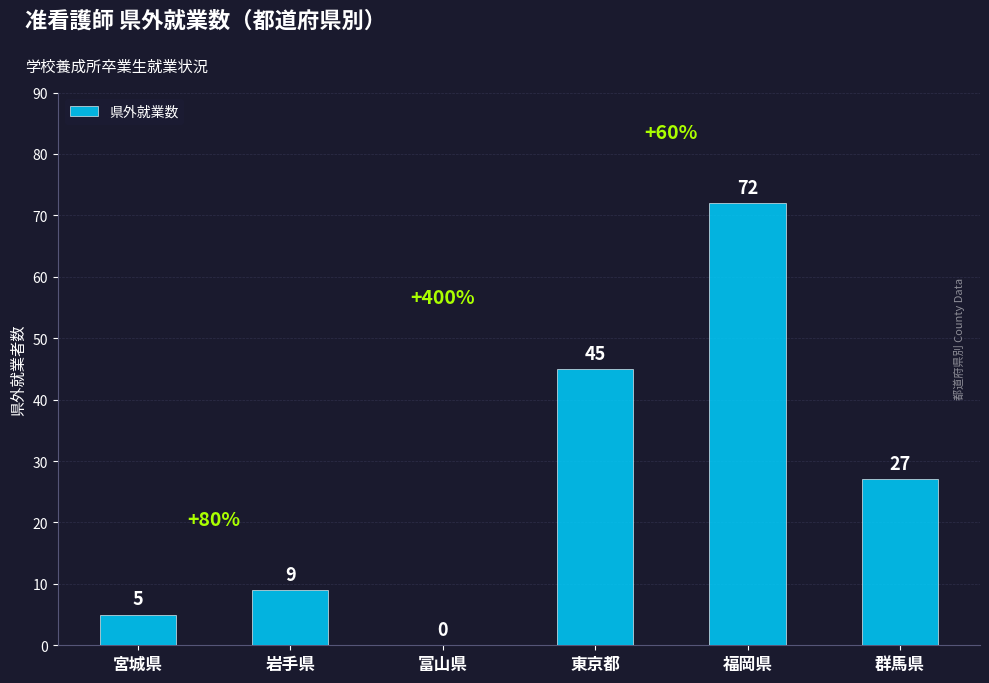

What is the average value?

26